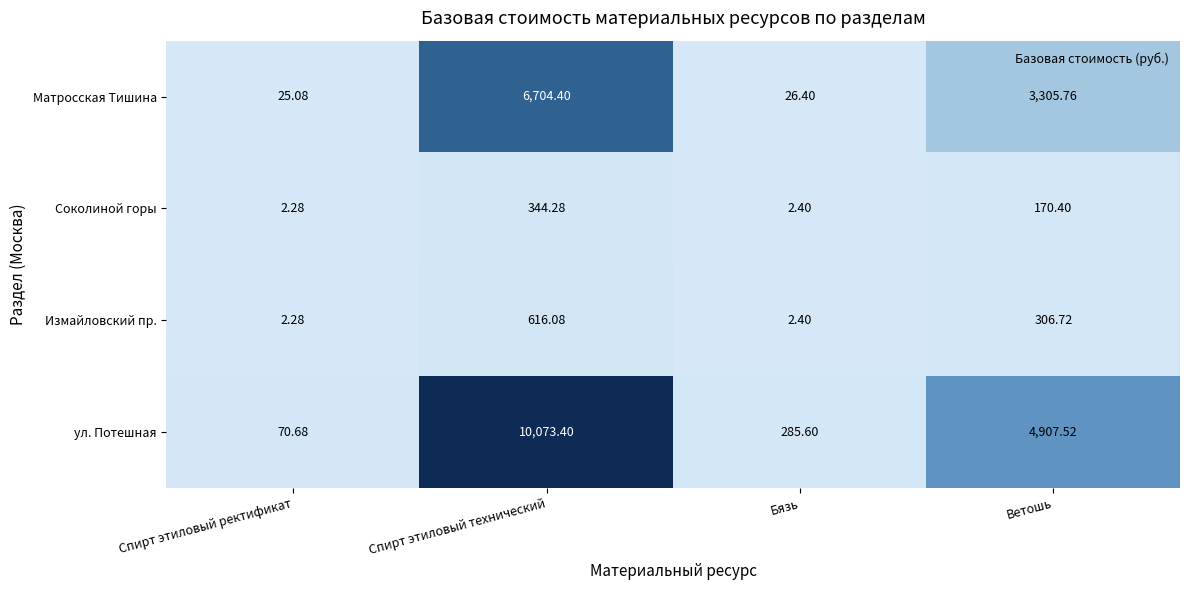

Which series changed the most between Спирт этиловый ректификат and Ветошь?

ул. Потешная